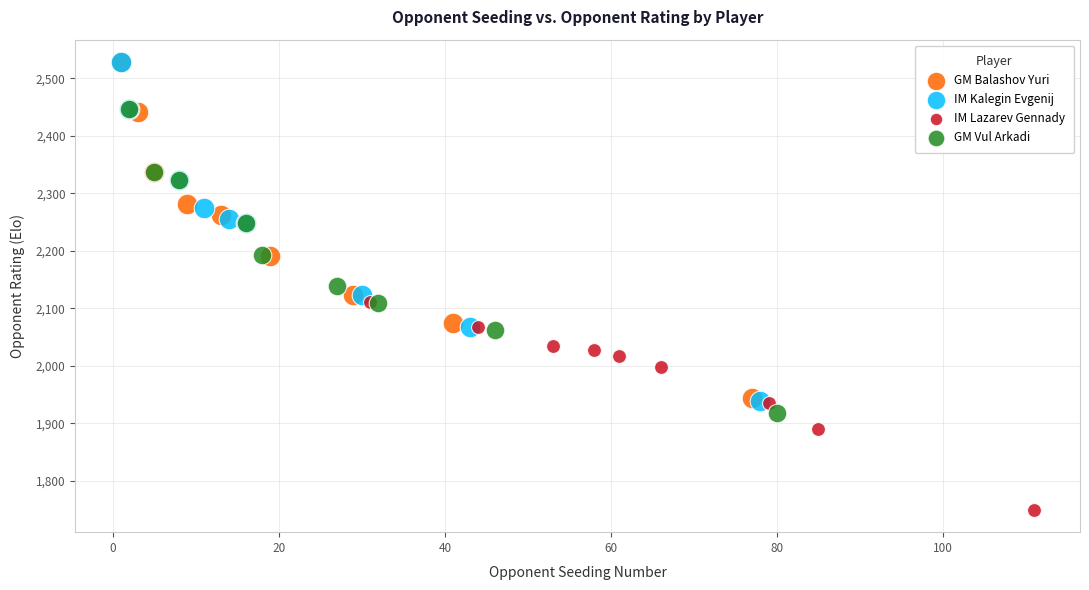

Which series contains the lowest Y value?

IM Lazarev Gennady